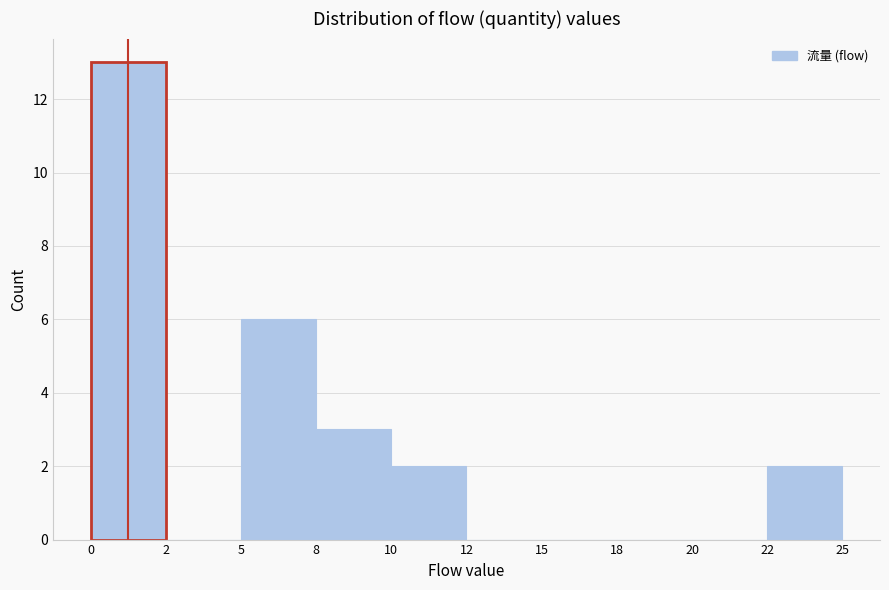

Reading right to left, list all the values displayed in this chart.

22=2	20=0	18=0	15=0	12=0	10=2	8=3	5=6	2=0	0=13